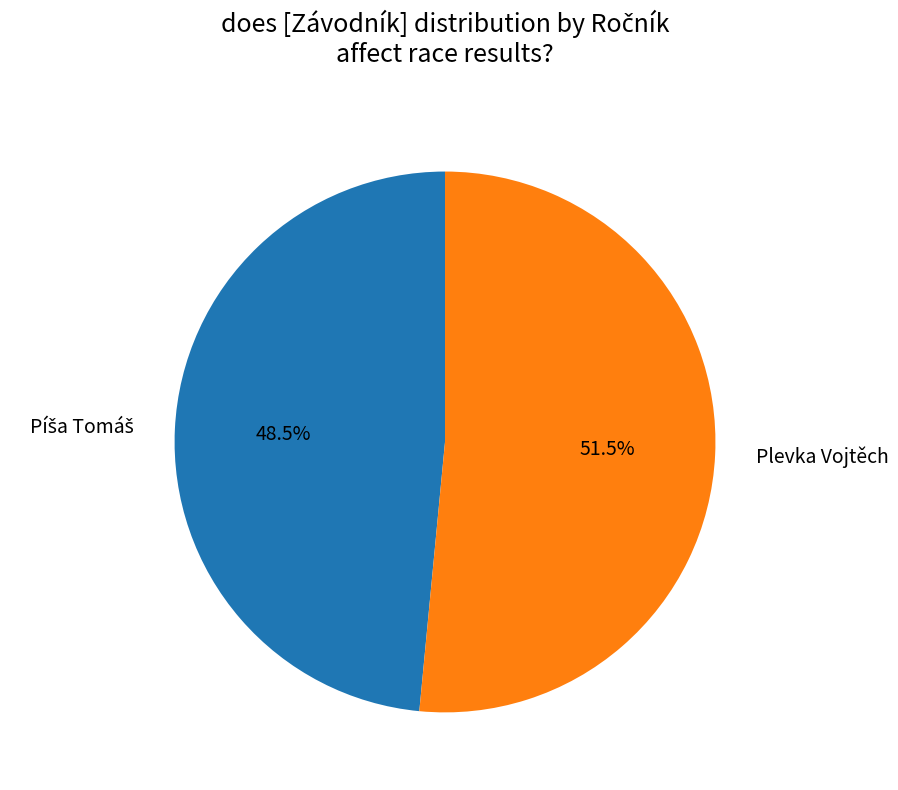

Which slice is the largest?

Plevka Vojtěch